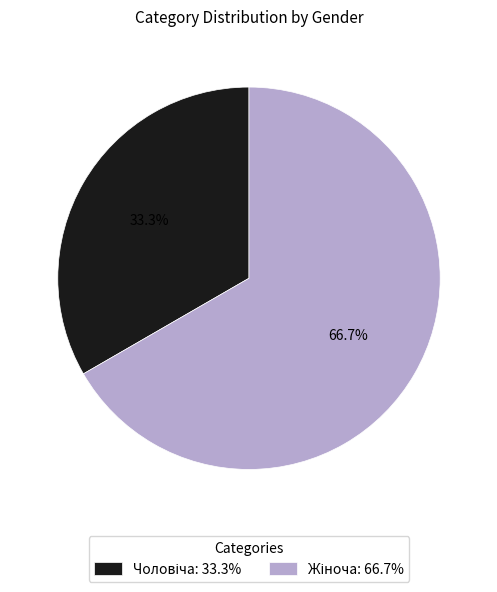

To the nearest percent, what is the difference between the largest and smallest slice percentages?

33%